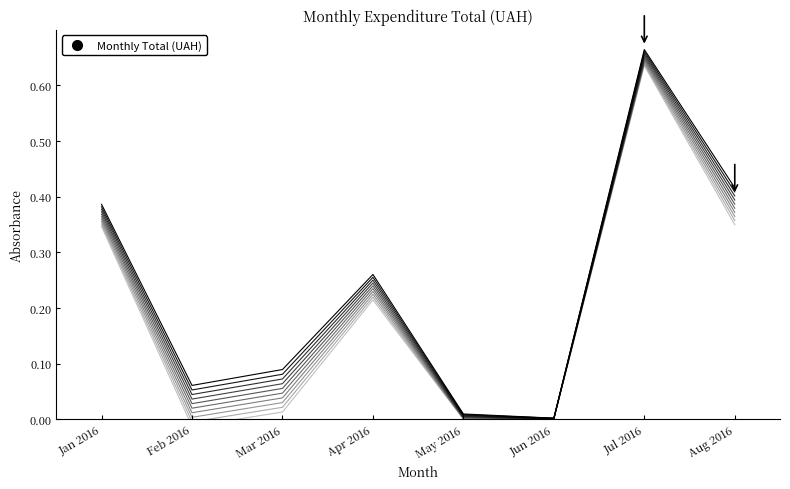

How many data points does each series have?

8